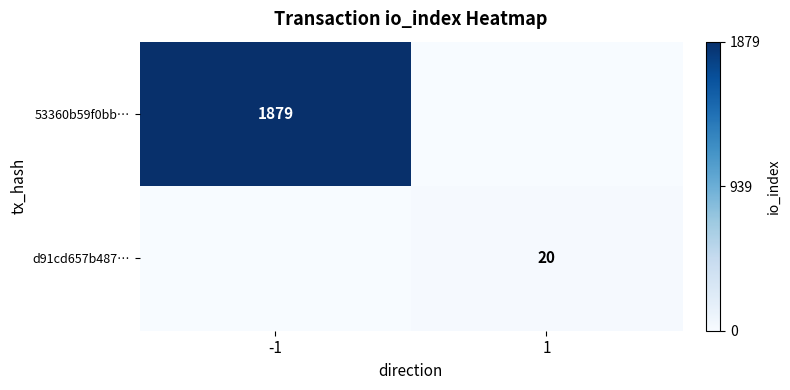

The value of d91cd657b487… at 1 is 7. True or false?

False